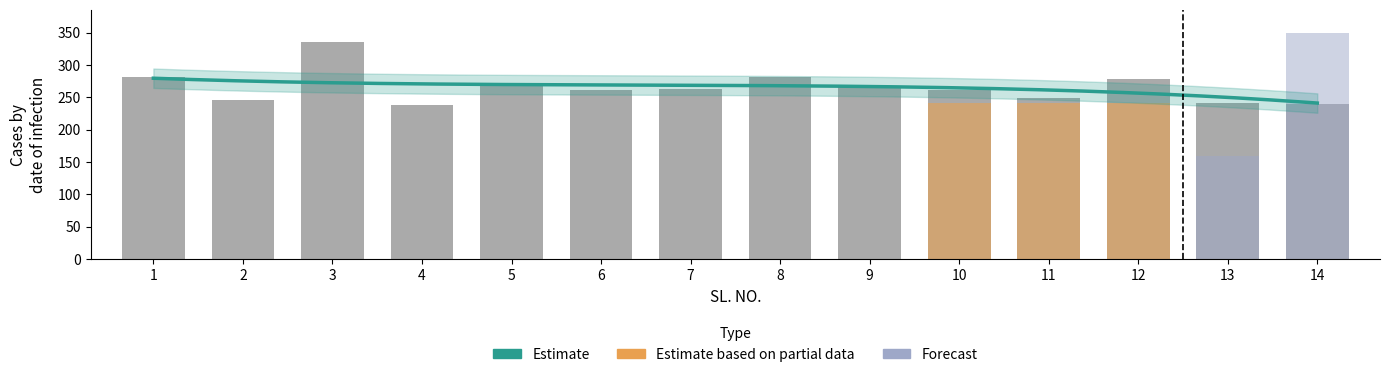

At which label does SL_NO first exceed 8?

9